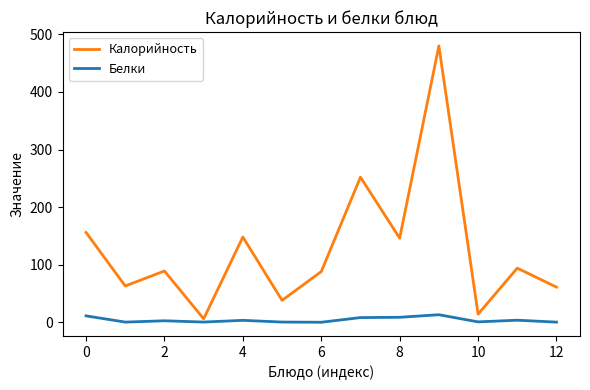

What is the average value of the Белки series?

4.0